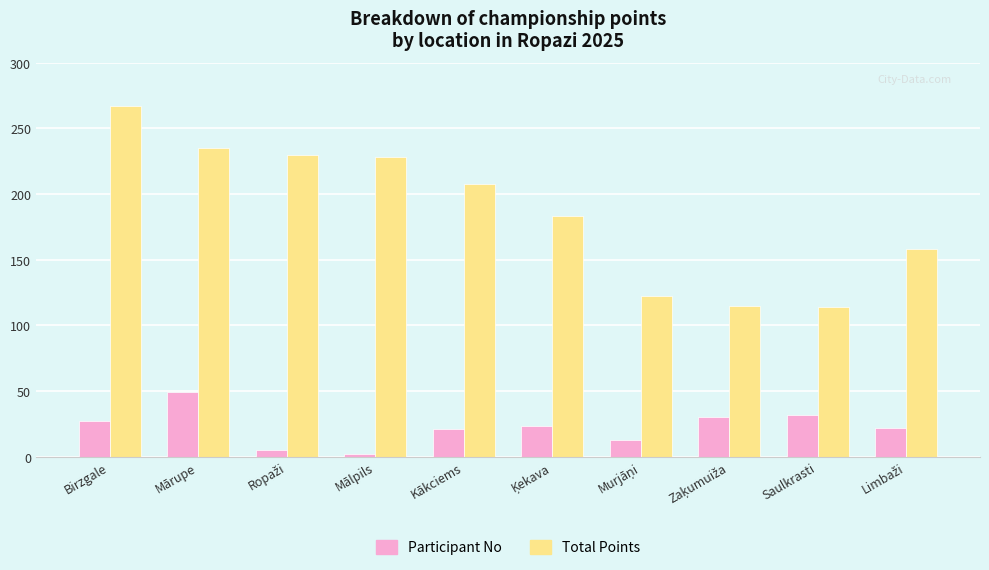

At which category is the sum across all series the highest?

Birzgale